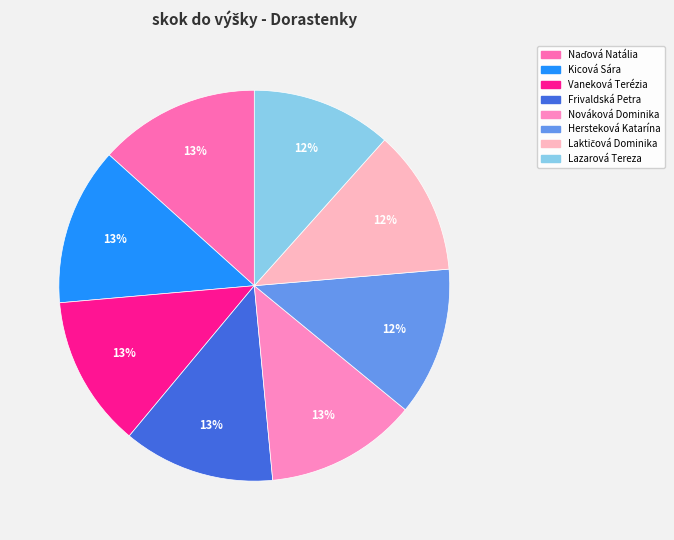

How many segments does this pie chart have?

8